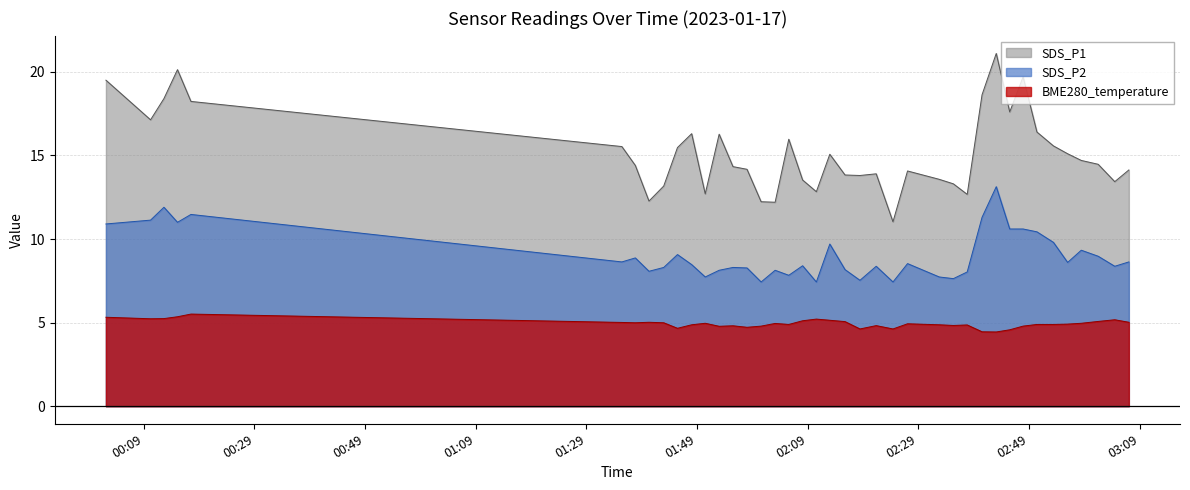

What value does the SDS_P2 series have at 2023/01/17 03:07:02?

8.6